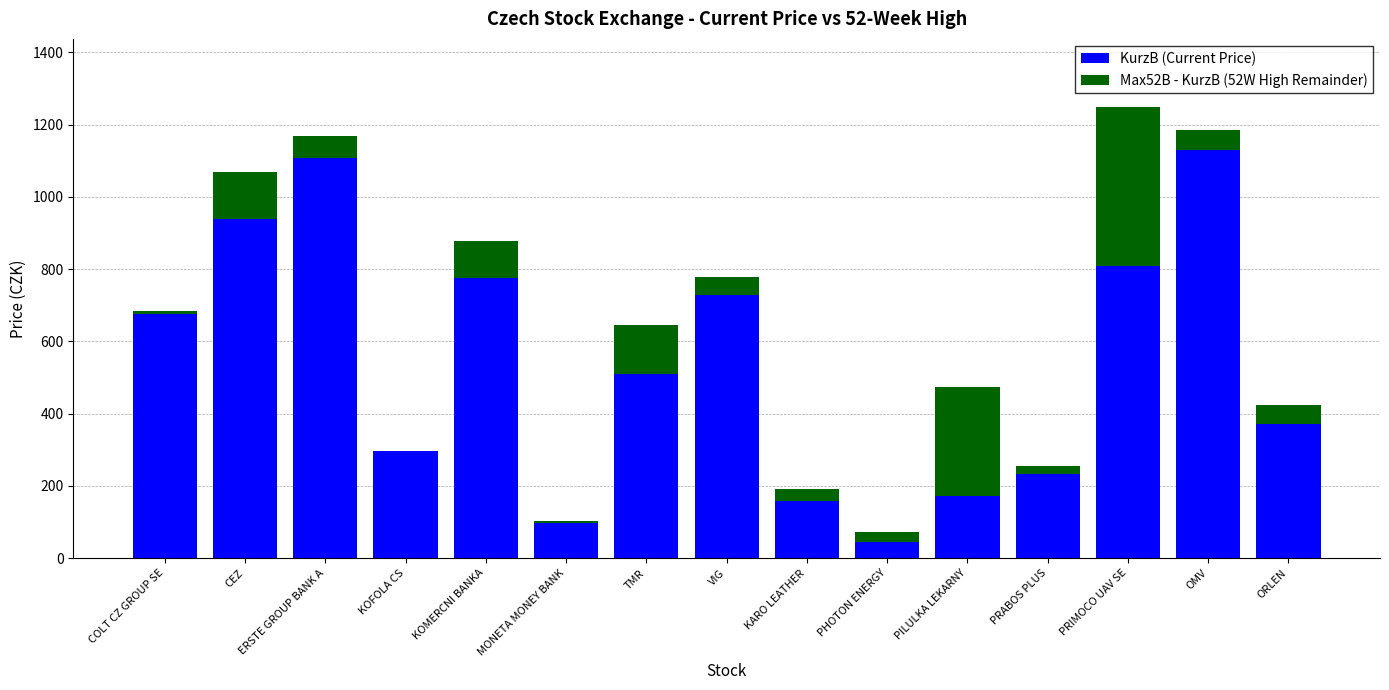

At which category is the sum across all series the highest?

PRIMOCO UAV SE